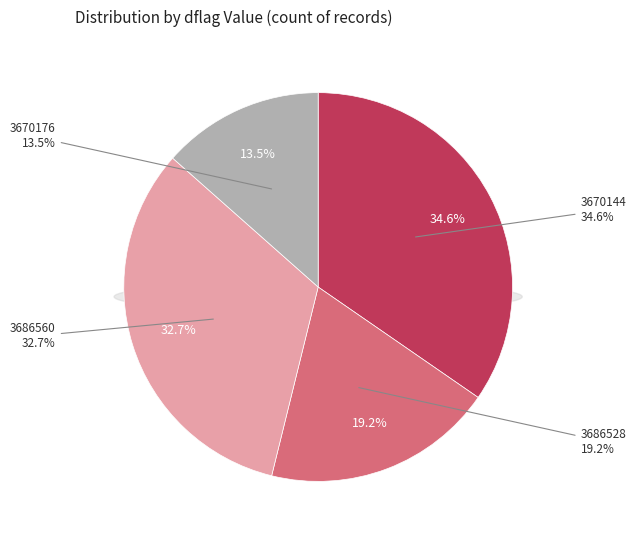

What is the smallest slice in the pie chart?

3670176